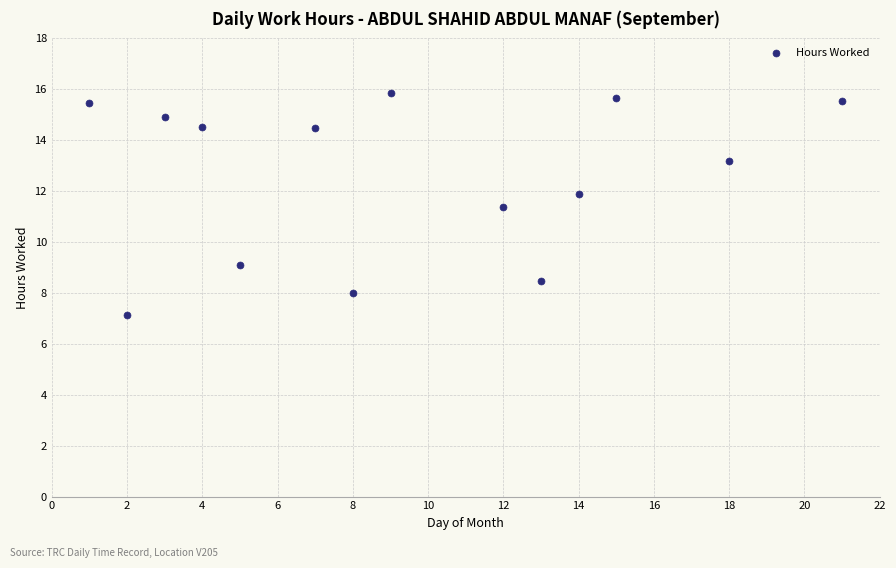

What is the range of X values (max minus min)?

20.0